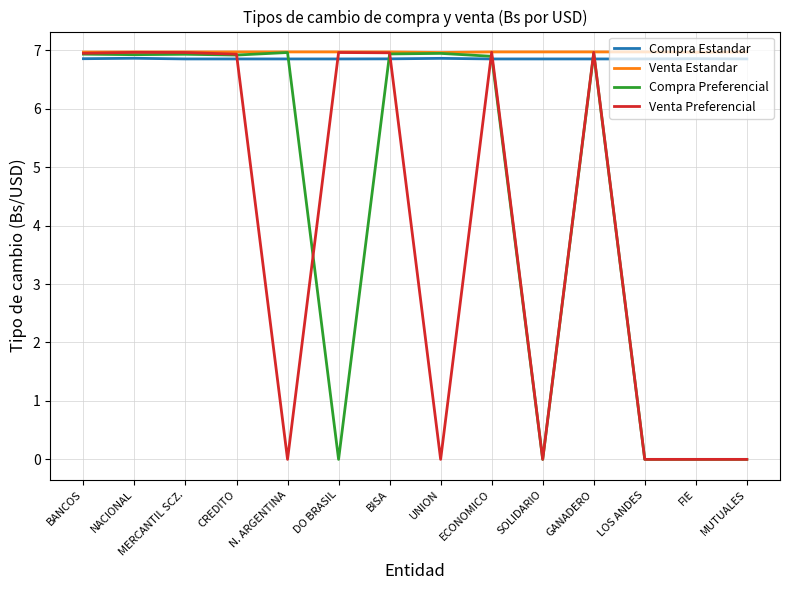

What is the minimum value for Venta Estandar?

7.0